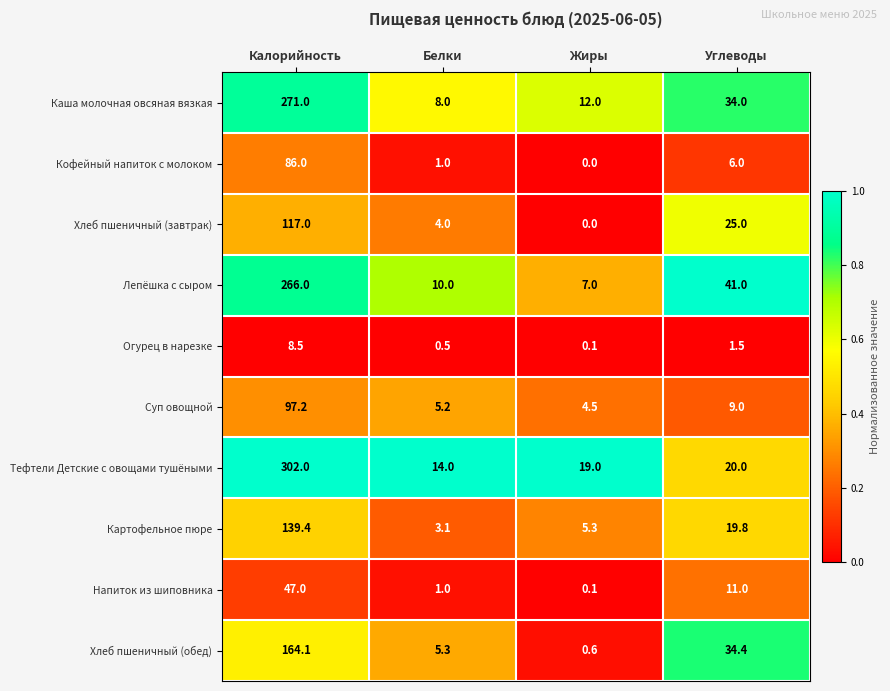

At which label does Лепёшка с сыром first exceed 41?

Калорийность